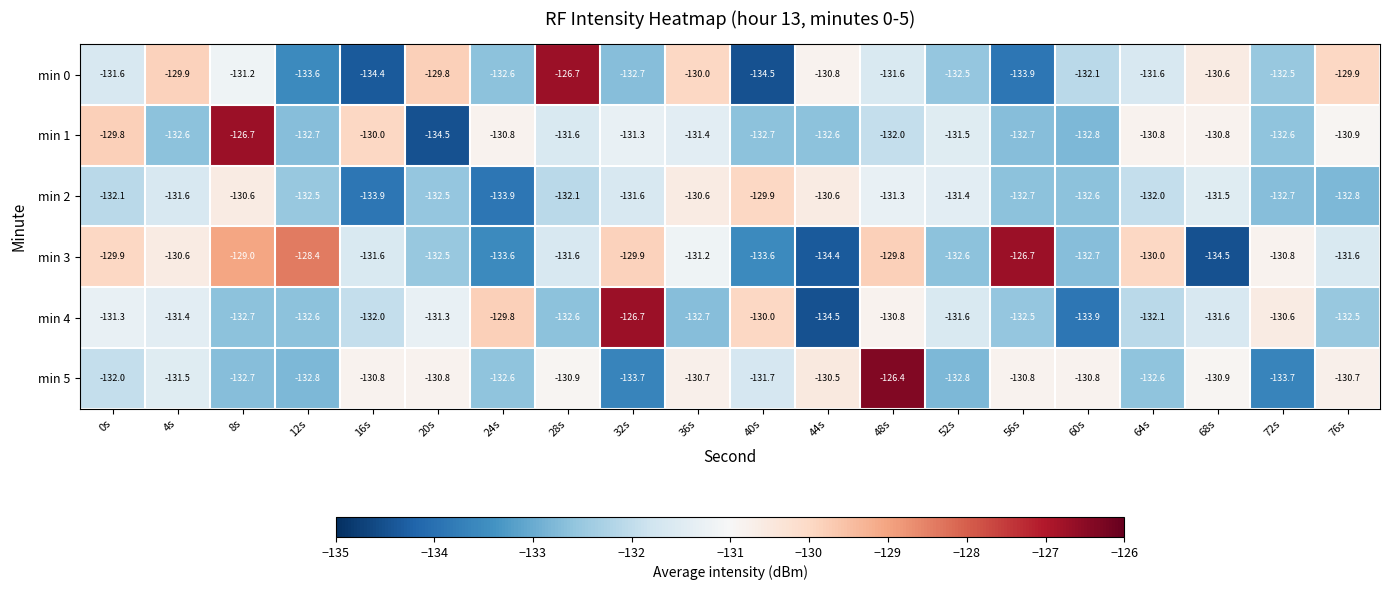

Is it true that min 1 equals -130.8 at 64s?

True